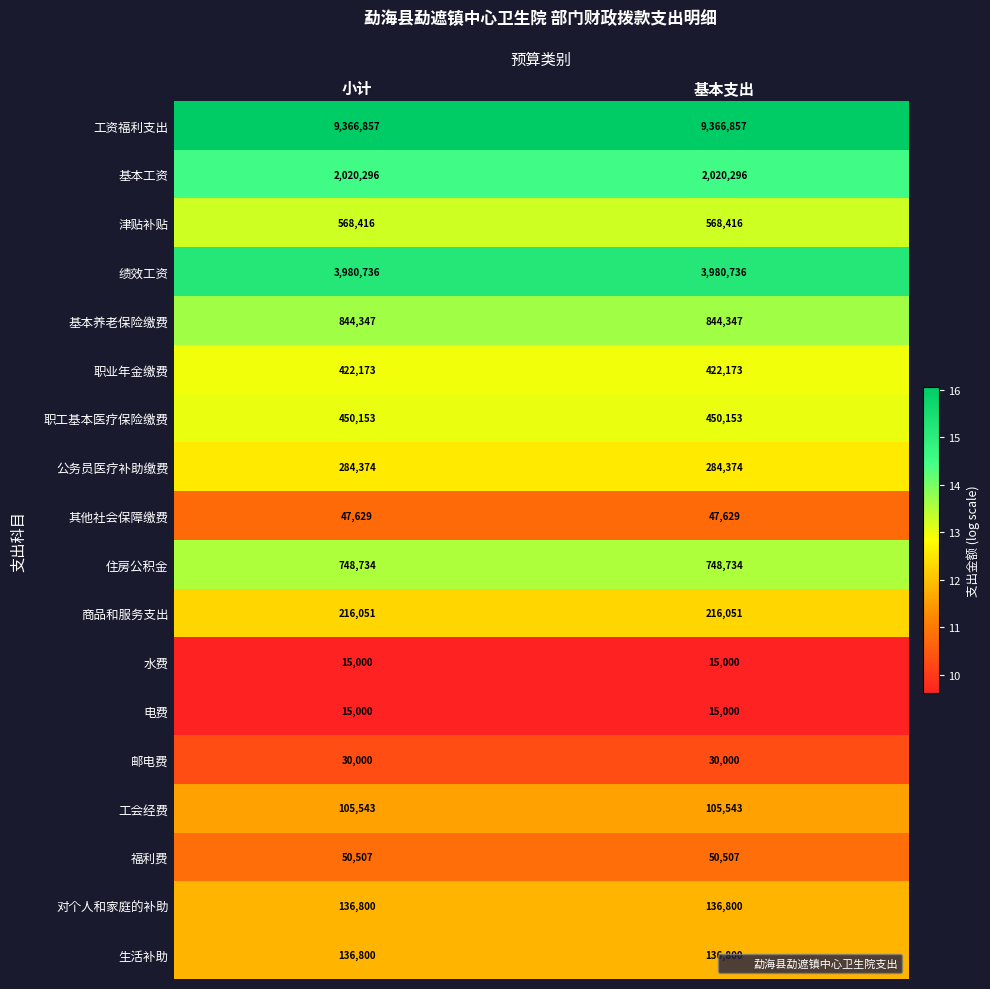

Is the value of 福利费 at 小计 greater than the value of 绩效工资 at 基本支出?

No